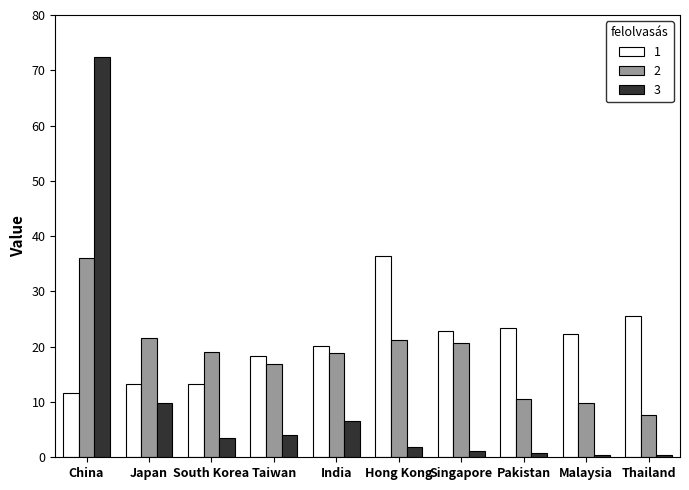

The value of 2 at Singapore is 10.3. True or false?

False